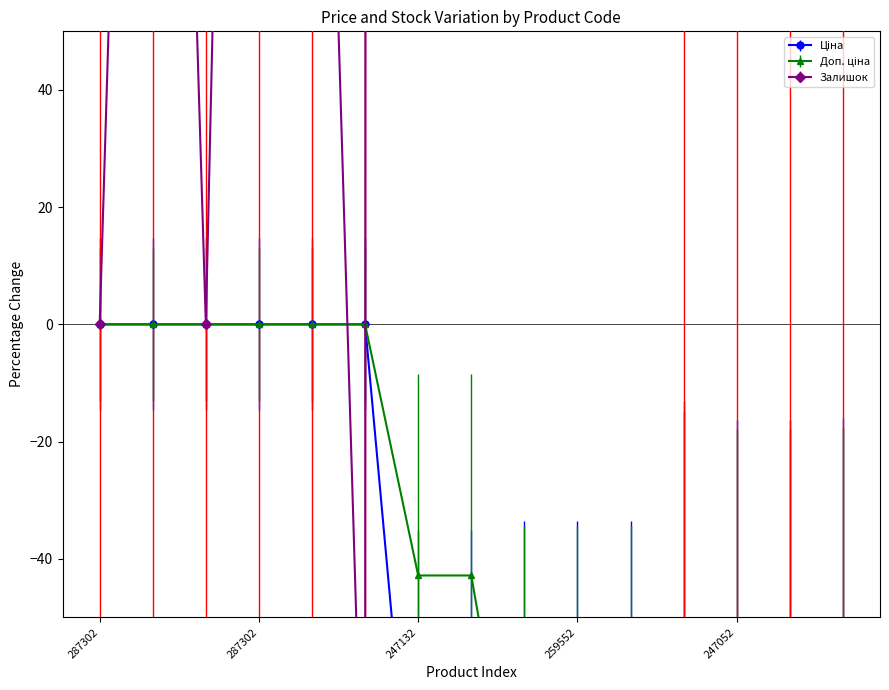

Is it true that Ціна equals -61.9 at 247052?

True